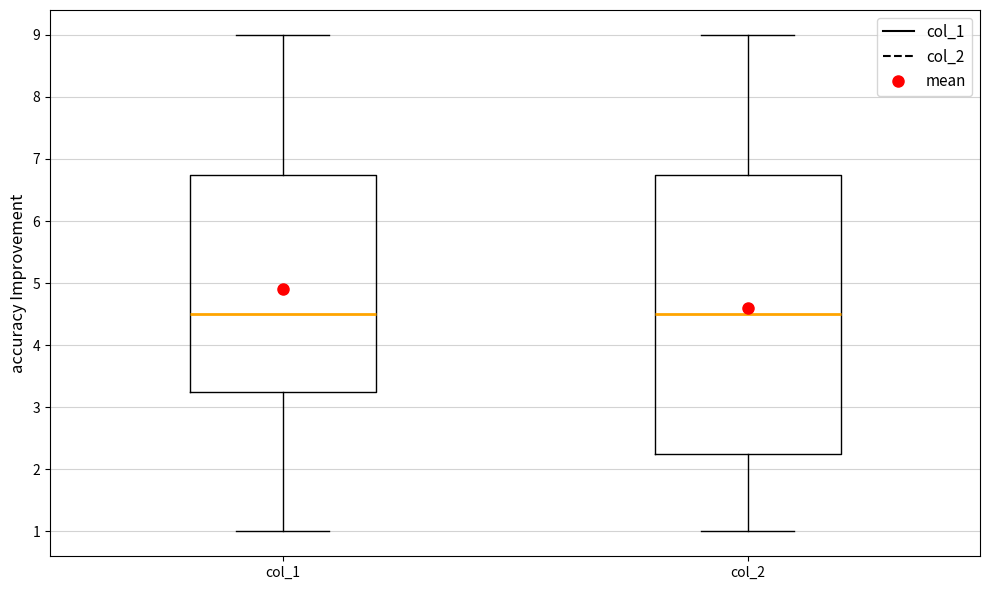

Reading left to right, read every box against the y-axis: the position of its median line, the range the box covers, and the ends of its whiskers. The values are not printed on the chart, so give them approximately, as read against the axis.

col_1: median 4.5, box 3.3 to 6.8, whiskers 1.0 to 9.0
col_2: median 4.5, box 2.3 to 6.8, whiskers 1.0 to 9.0